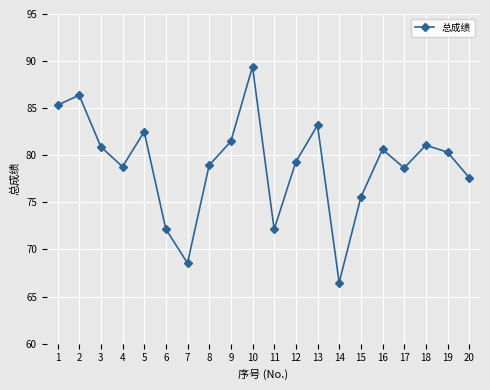

What is the value of the 2nd point from the left?

86.4